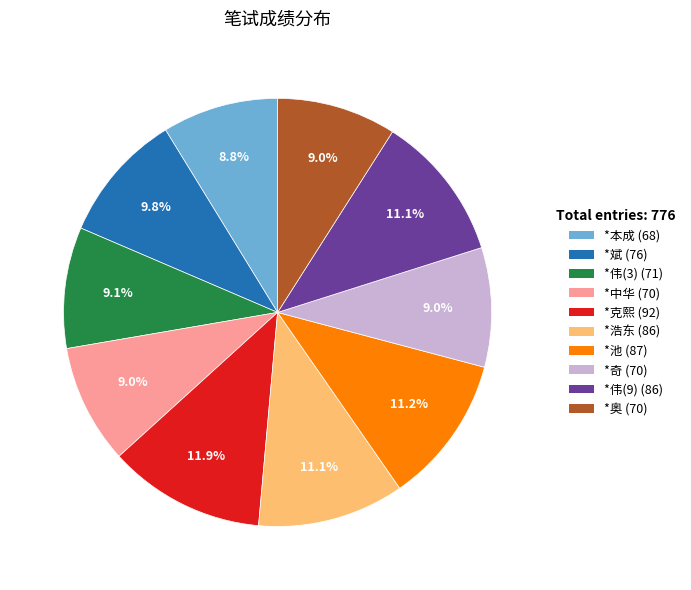

What percentage is the *斌 slice, to the nearest percent?

10%